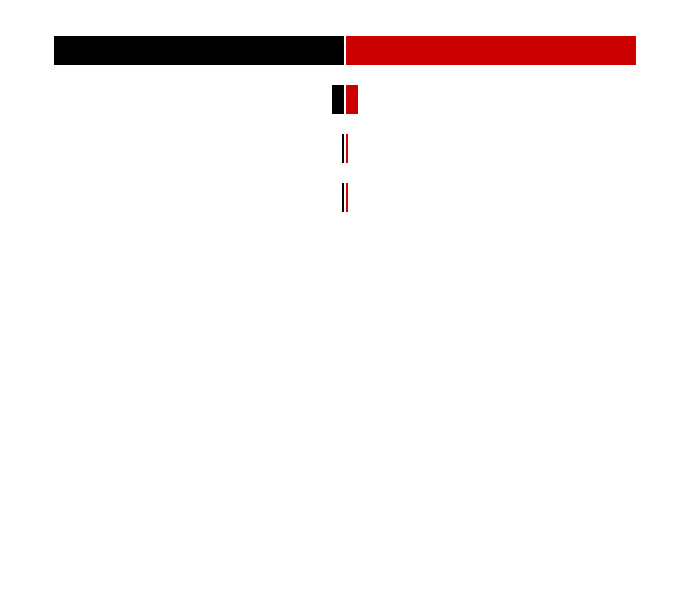

How many categories are shown in the chart?

11